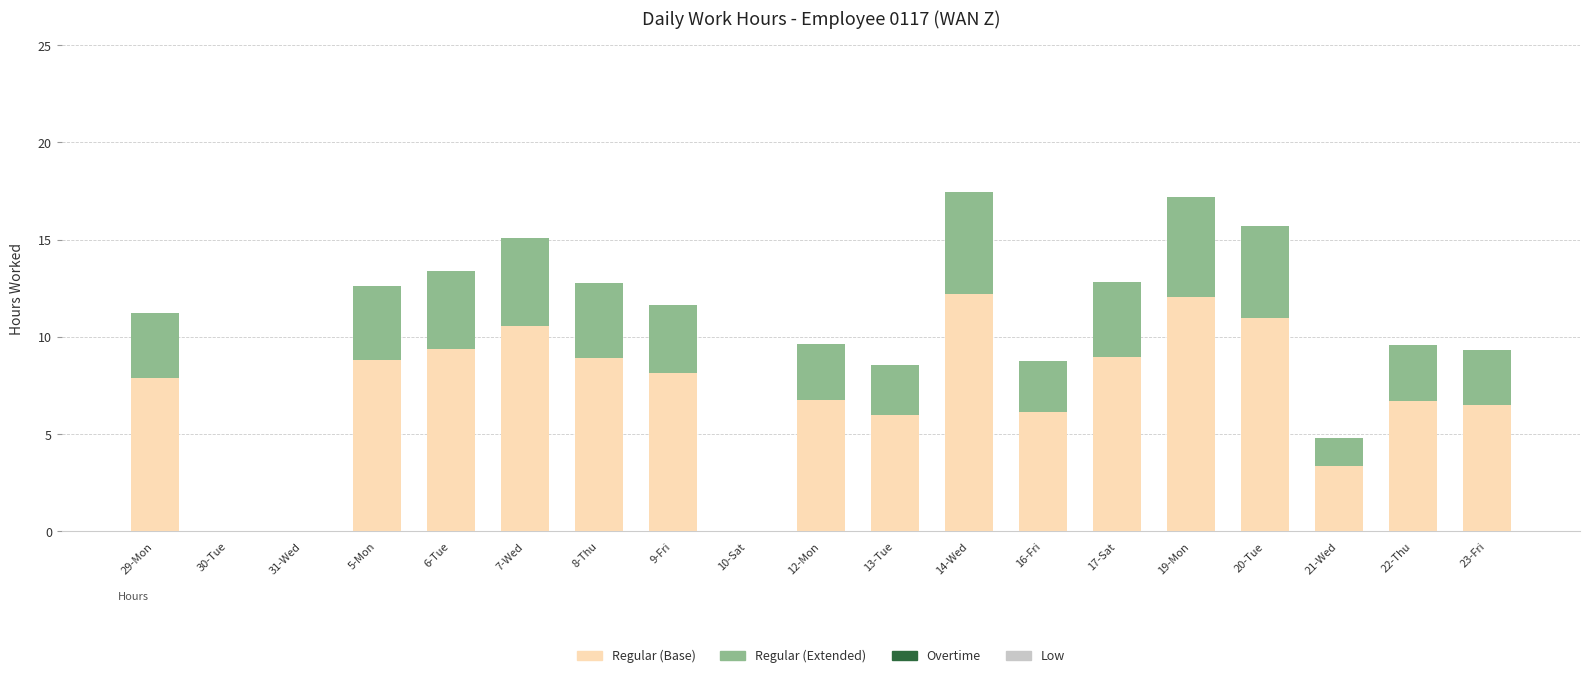

What is the sum of the Regular (Base) values at 19-Mon and 23-Fri?

18.6